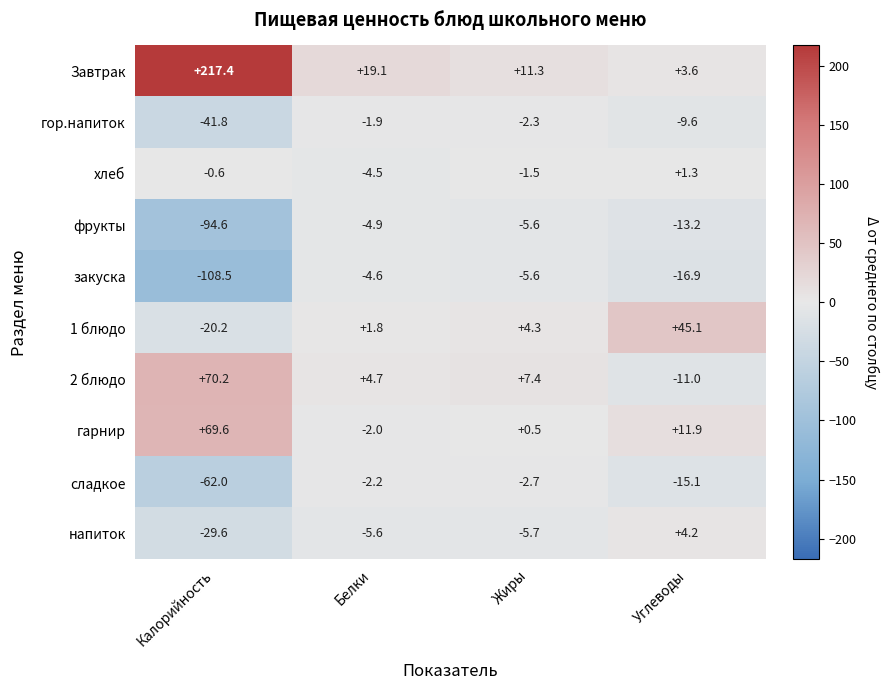

How many categories are shown in the chart?

4